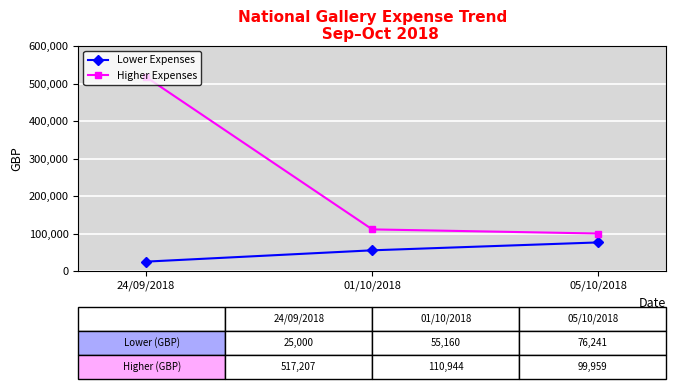

Is it true that Lower Expenses equals 6846.7 at 24/09/2018?

False